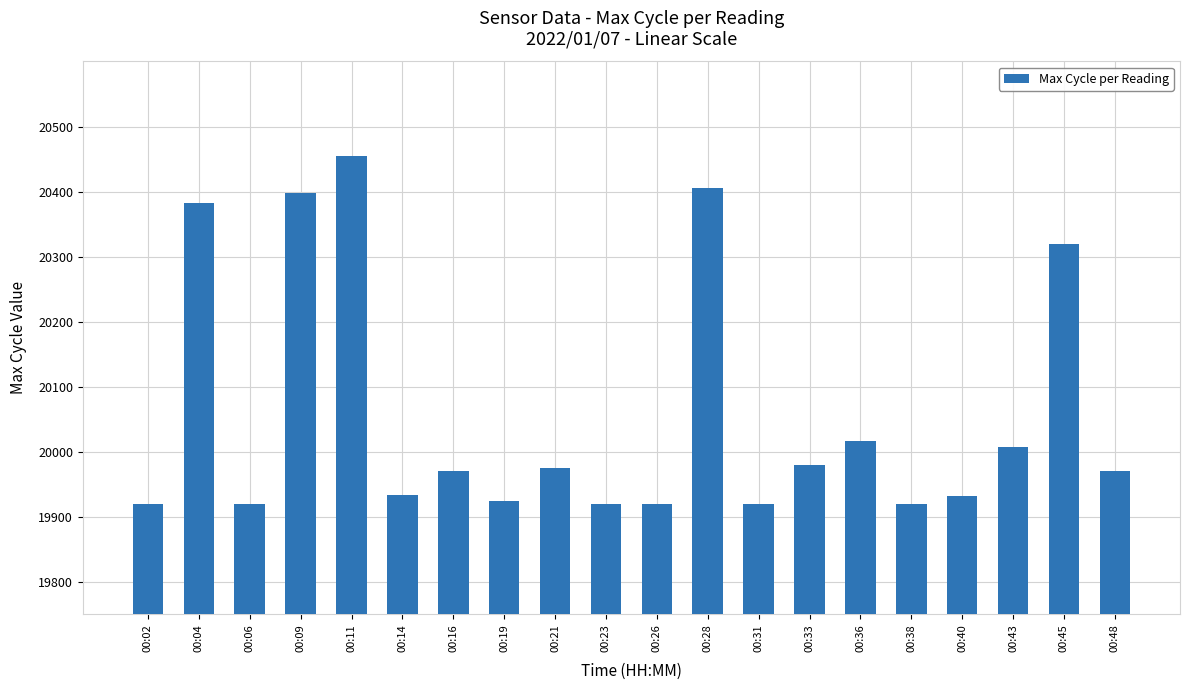

What is the smallest value displayed?

19920